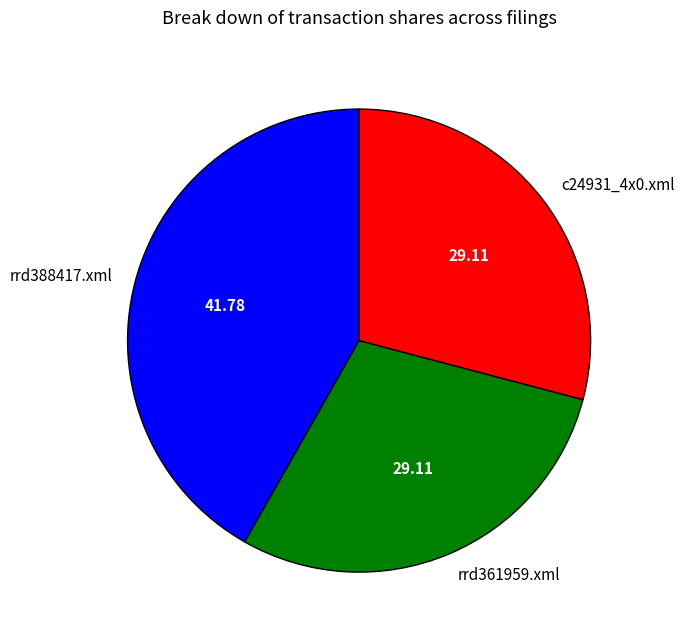

Does c24931_4x0.xml account for over 50% of the chart?

No